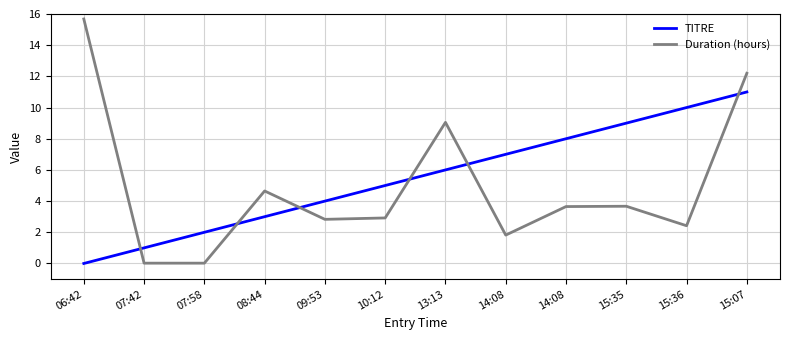

Reading left to right, extract all data points from this chart.

TITRE: 0.0	1.0	2.0	3.0	4.0	5.0	6.0	7.0	8.0	9.0	10.0	11.0
Duration (hours): 15.7	0.0	0.0	4.7	2.8	2.9	9.1	1.8	3.6	3.7	2.4	12.2